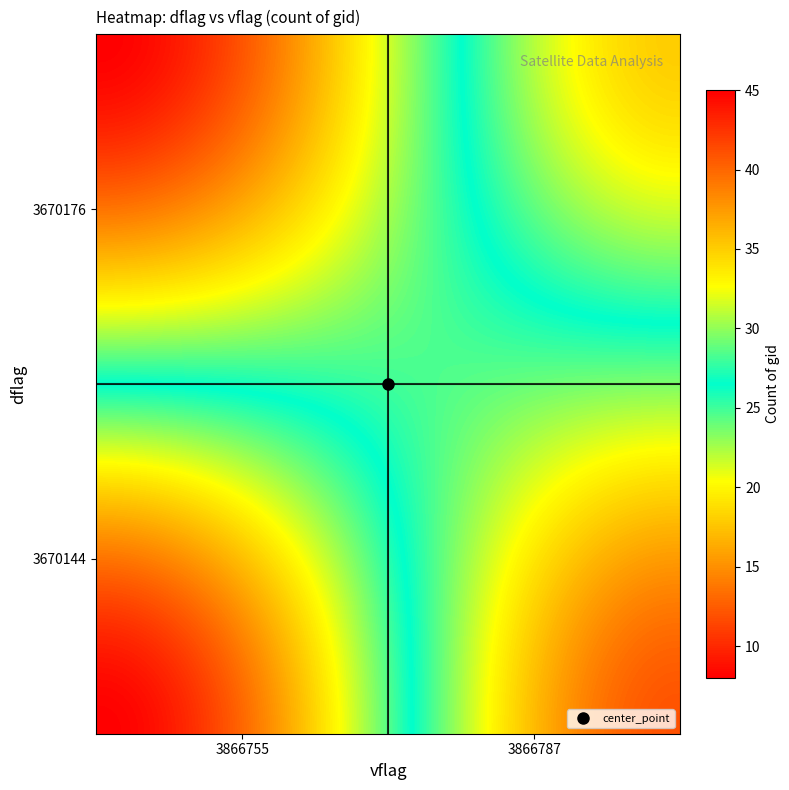

Reading left to right, transcribe all the data shown in this chart.

45	12	8	35